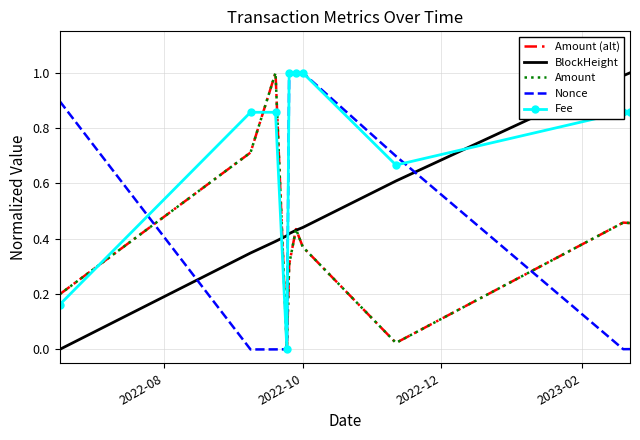

List the series in order of their peak value, highest first.

Amount (alt), BlockHeight, Amount, Nonce, Fee